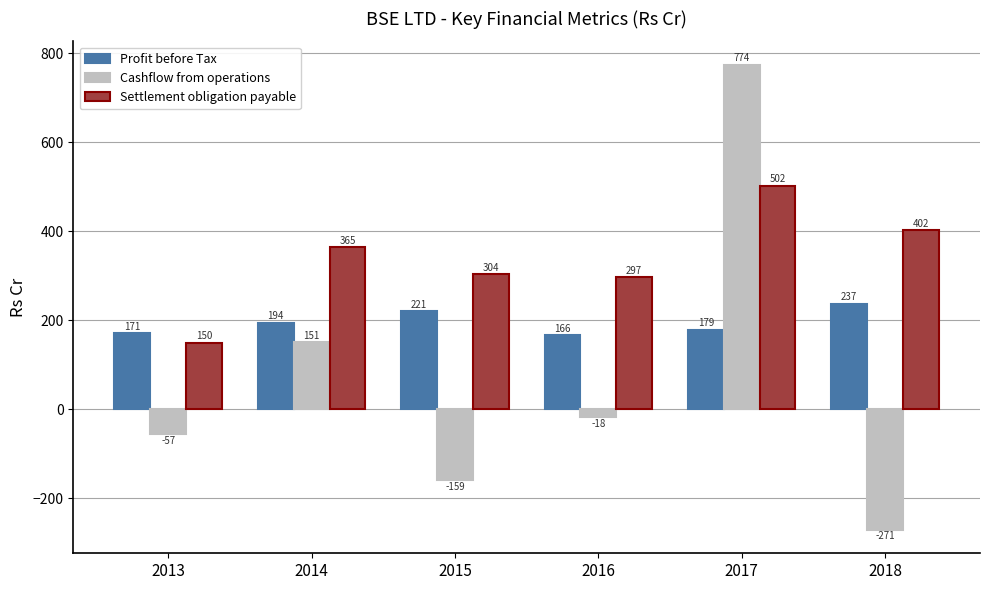

The value of Profit before Tax at 2018 is 337.1. True or false?

False